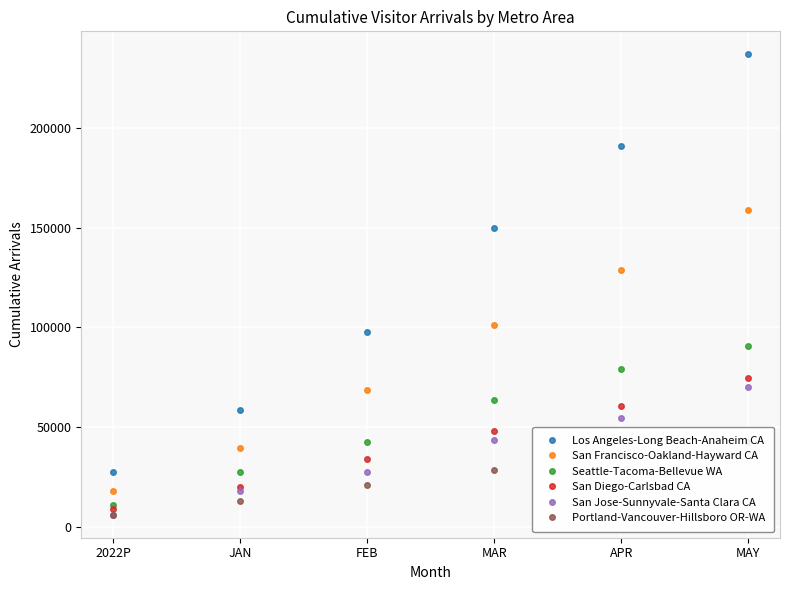

What is the value of the San Jose-Sunnyvale-Santa Clara CA point at the 1st from the left?

6095.8